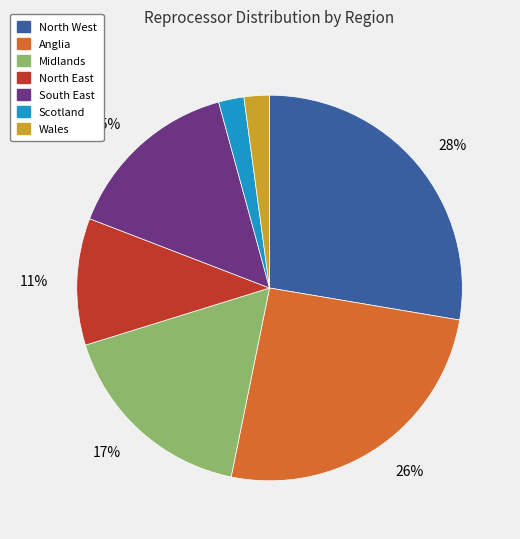

To the nearest percent, what is the average slice percentage?

14%